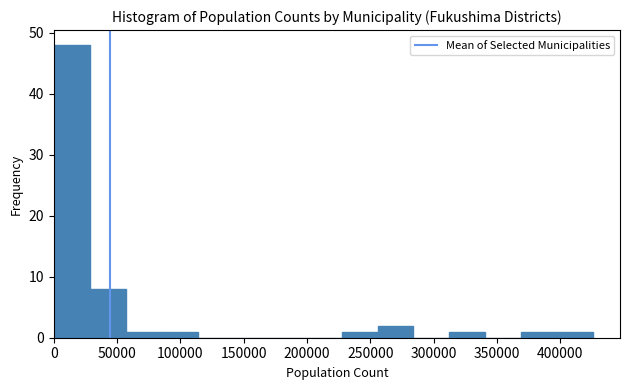

Reading left to right, list every bar in this chart as the range it spans on the x-axis followed by its height. Neither the bar edges nor the heights are printed on the chart, so give them approximately, as read against the axes.

0 to 30000: 48
30000 to 55000: 8
55000 to 85000: 1
85000 to 115000: 1
115000 to 140000: 0
140000 to 170000: 0
170000 to 200000: 0
200000 to 225000: 0
225000 to 255000: 1
255000 to 285000: 2
285000 to 310000: 0
310000 to 340000: 1
340000 to 370000: 0
370000 to 395000: 1
395000 to 425000: 1